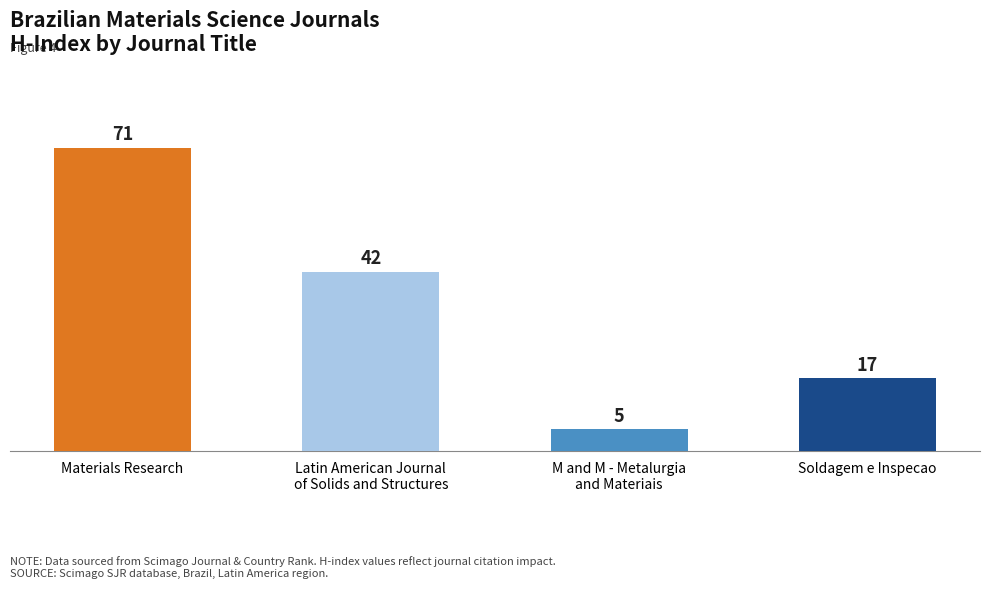

How many distinct data groups are displayed?

1